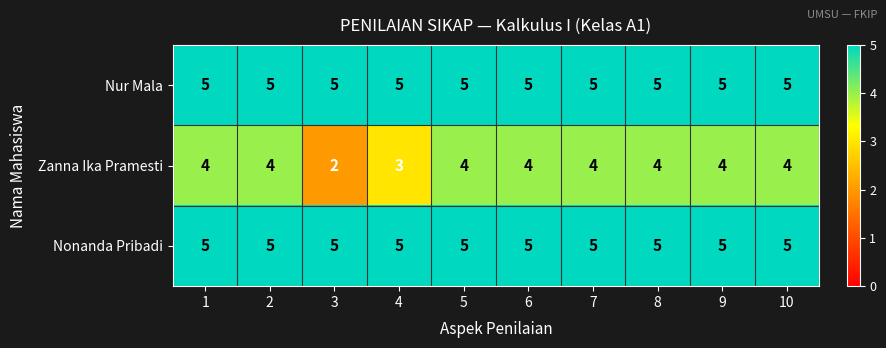

What is the greatest value displayed?

5